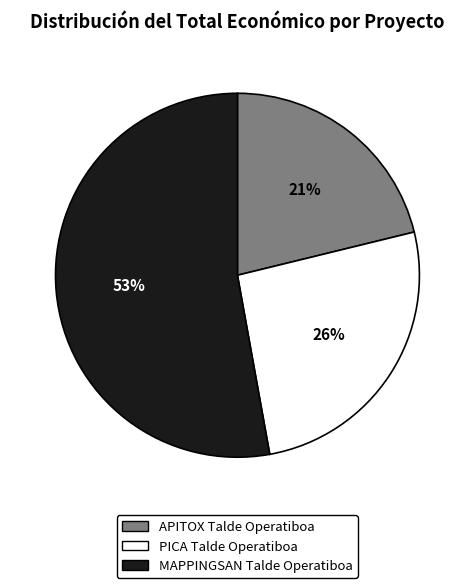

To the nearest percent, what percentage of the pie is MAPPINGSAN Talde Operatiboa?

53%